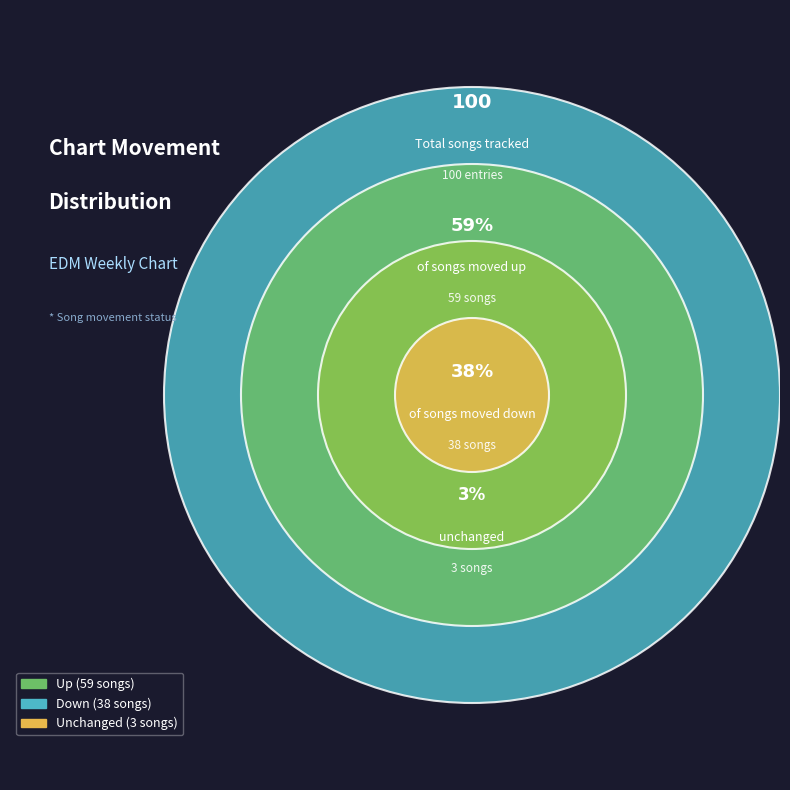

Count the number of slices in the pie.

3